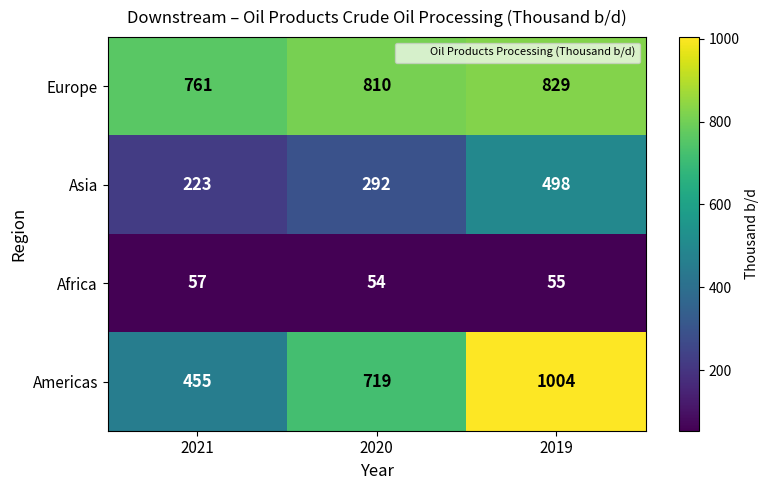

Which series changed the most between 2020 and 2019?

Americas